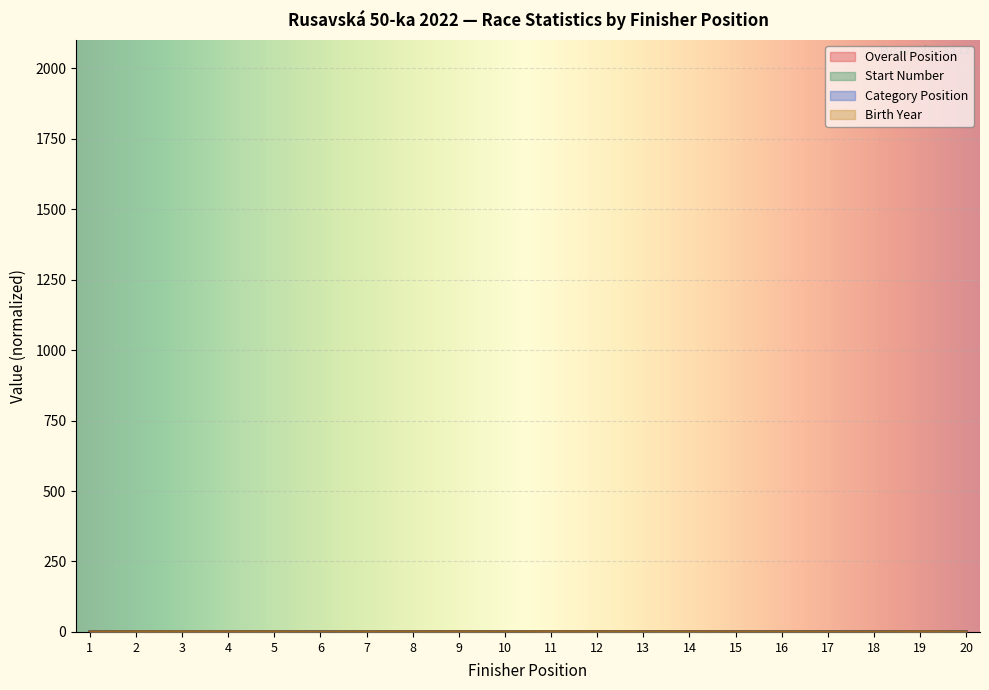

Reading left to right, list all the values displayed in this chart.

Overall Position: 1=0.0	2=0.0	3=0.0	4=0.0	5=0.0	6=0.1	7=0.1	8=0.1	9=0.1	10=0.1	11=0.1	12=0.1	13=0.1	14=0.2	15=0.2	16=0.2	17=0.2	18=0.2	19=0.2	20=0.2
Start Number: 1=0.0	2=0.0	3=0.0	4=0.1	5=0.2	6=0.0	7=0.2	8=0.0	9=0.4	10=0.0	11=0.4	12=0.3	13=0.3	14=0.0	15=0.0	16=0.2	17=0.2	18=0.0	19=0.2	20=0.4
Category Position: 1=0.0	2=0.0	3=0.1	4=0.2	5=0.2	6=0.1	7=0.0	8=0.3	9=0.4	10=0.1	11=0.0	12=0.5	13=0.6	14=0.7	15=0.2	16=0.2	17=0.2	18=0.2	19=0.1	20=0.3
Birth Year: 1=0.2	2=0.8	3=0.7	4=0.6	5=0.7	6=0.0	7=0.4	8=0.6	9=0.8	10=0.3	11=0.9	12=0.8	13=0.6	14=0.7	15=0.3	16=0.3	17=0.2	18=0.1	19=0.9	20=0.1